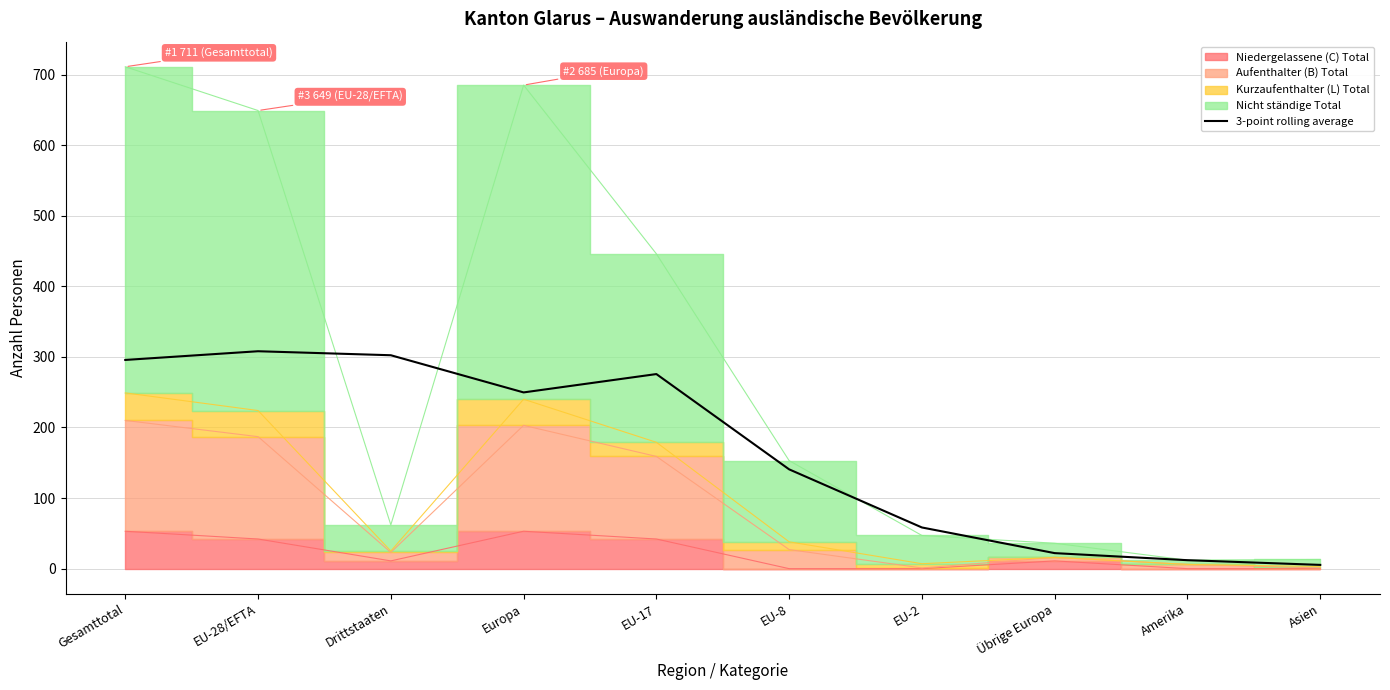

What is the label of the 9th point from the right?

EU-28/EFTA